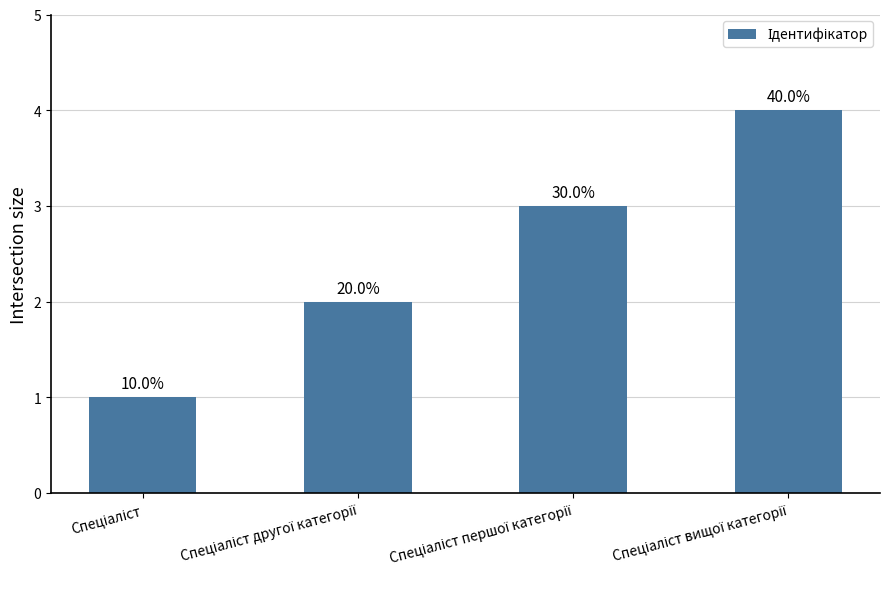

List the labels in order of value, largest first.

Спеціаліст вищої категорії, Спеціаліст першої категорії, Спеціаліст другої категорії, Спеціаліст